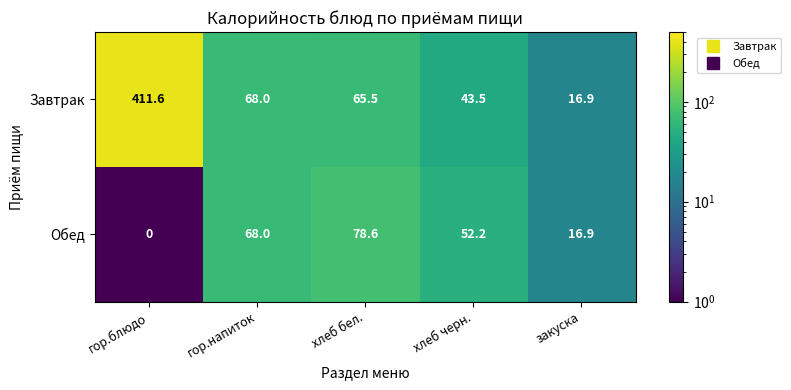

What is the difference between the maximum and minimum values in the Обед series?

78.6